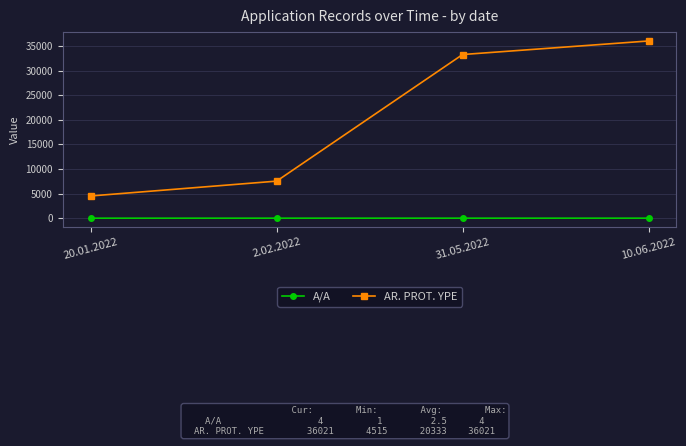

What is the label of the 1st point from the right?

10.06.2022